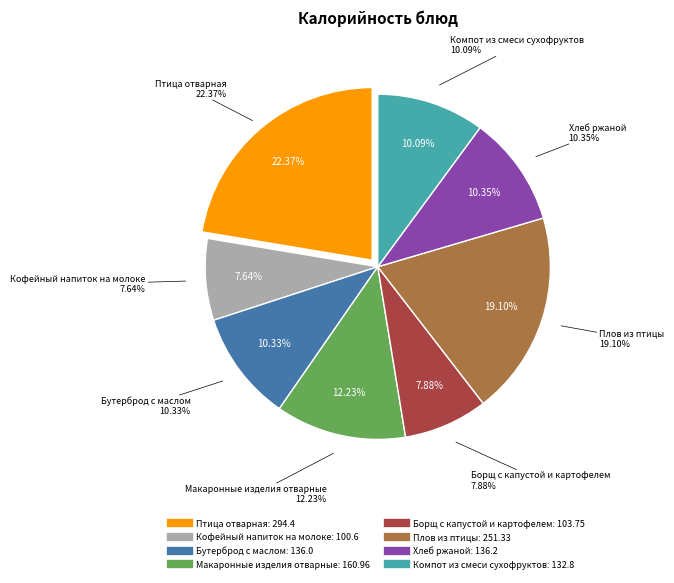

Does any single category account for the majority?

No